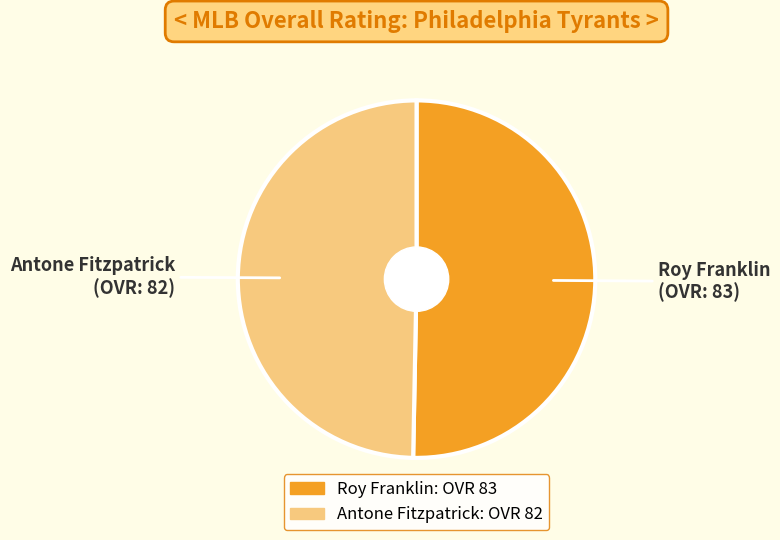

Is the sum of Roy Franklin and Antone Fitzpatrick greater than half?

Yes